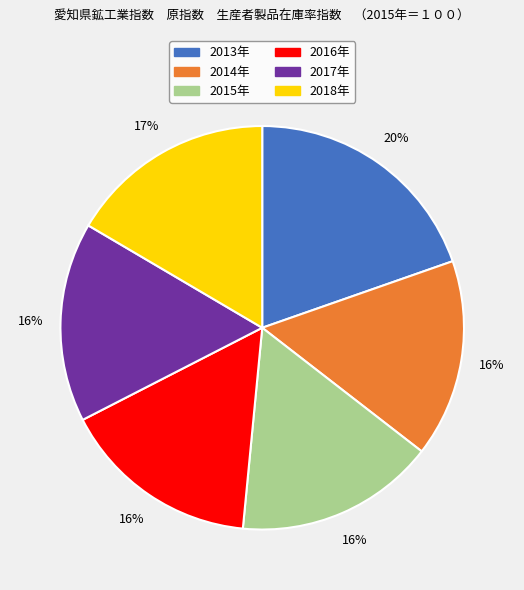

Is it true that 2013年 is 20% of the pie?

True